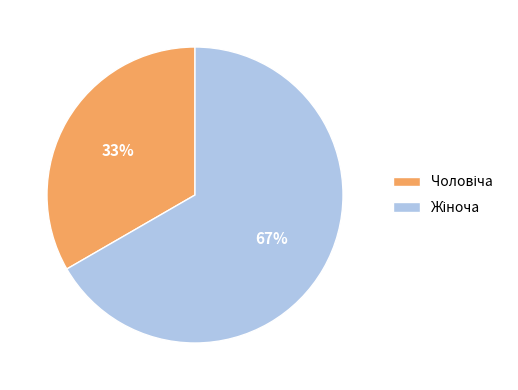

Is it true that Жіноча is 67% of the pie?

True